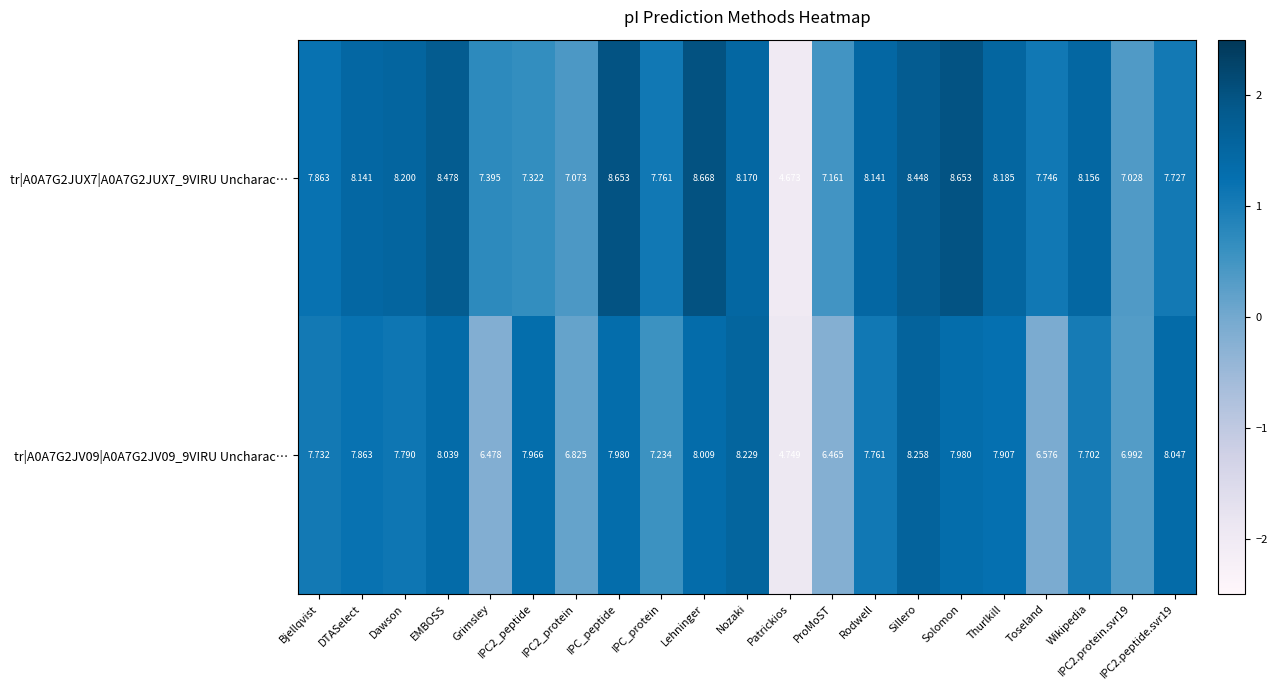

Which category has the highest value across all series?

Lehninger